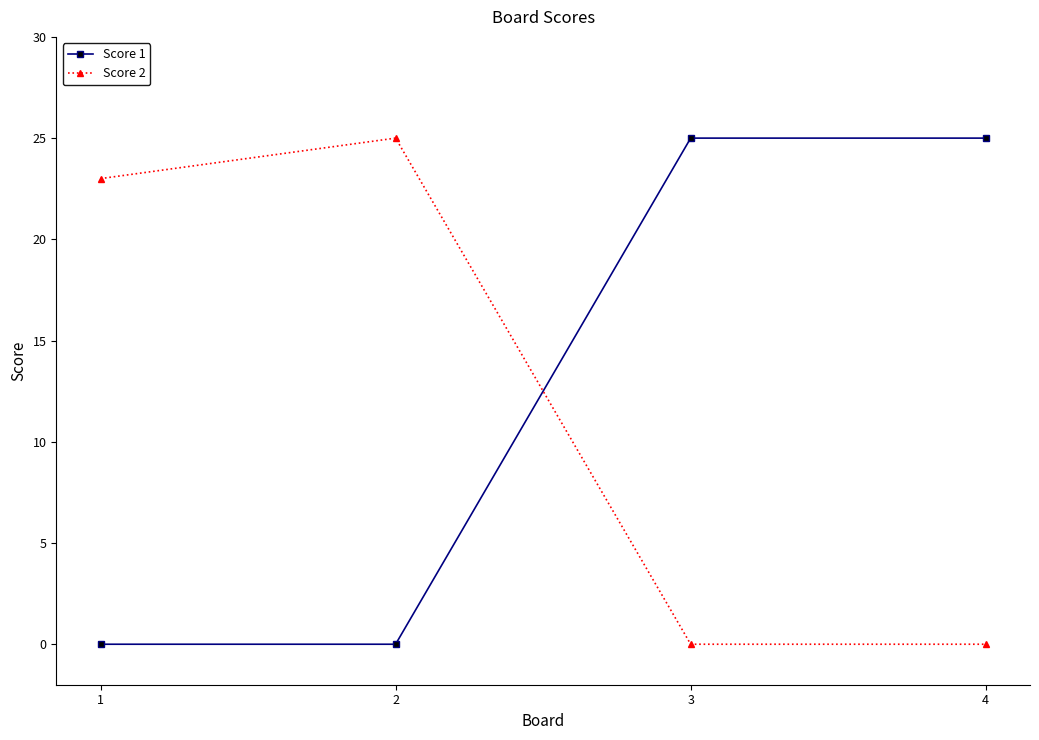

What is the maximum value for Score 2?

25